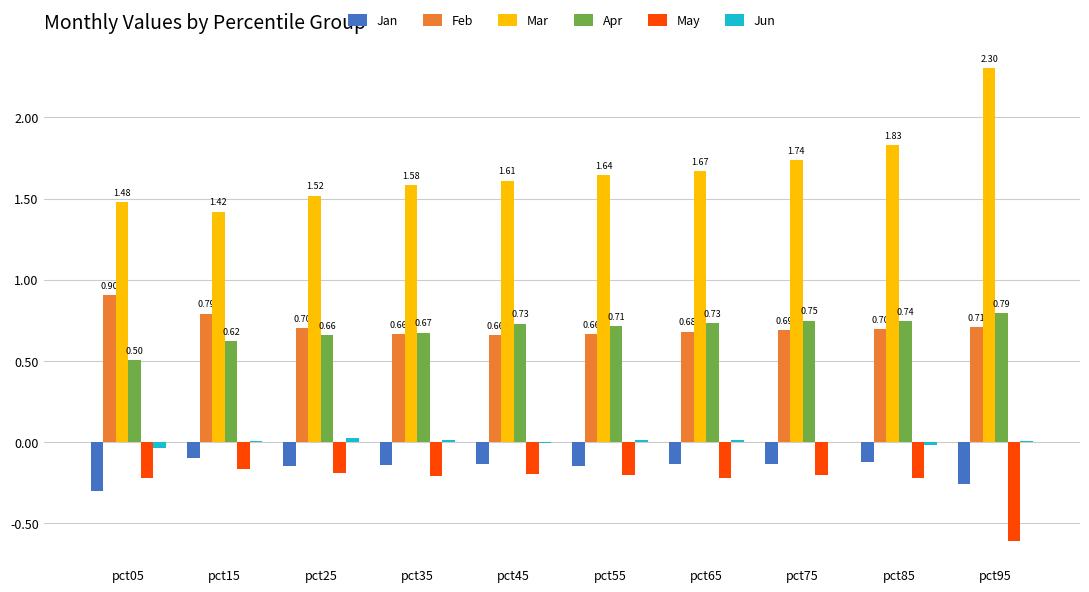

At which category does the chart reach its peak across all series?

pct95